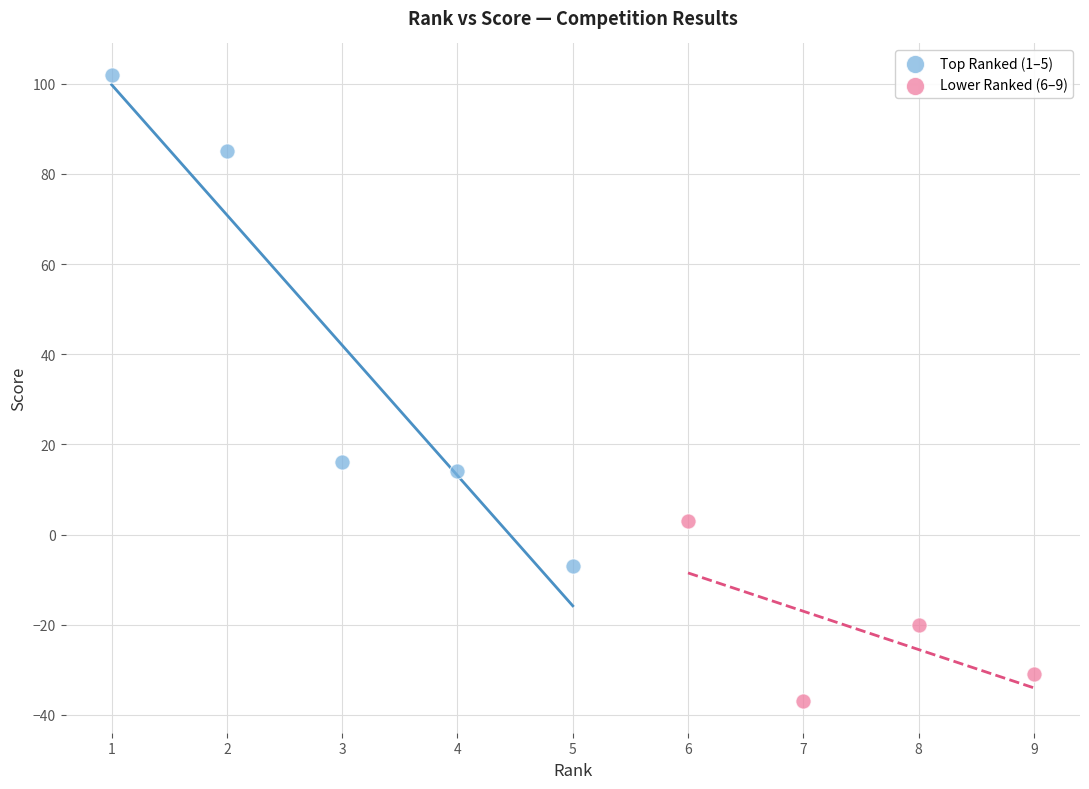

Which series contains the lowest Y value?

Lower Ranked (6–9)